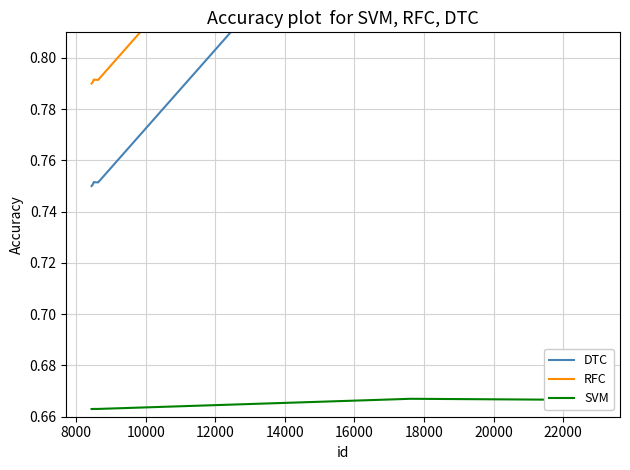

At how many categories does at least one series exceed 0?

10